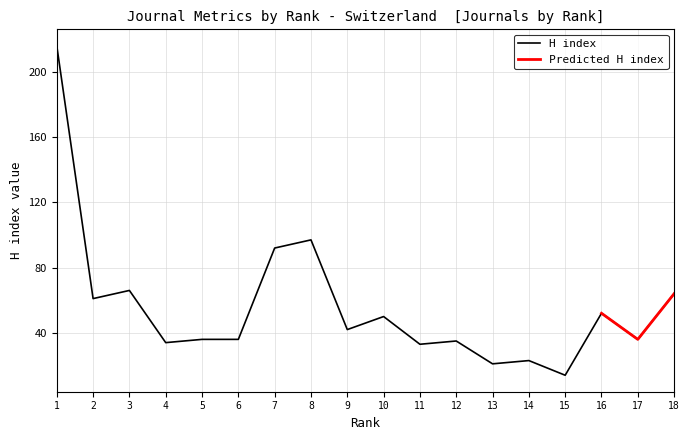

Does the chart display data point markers on the line(s)?

No